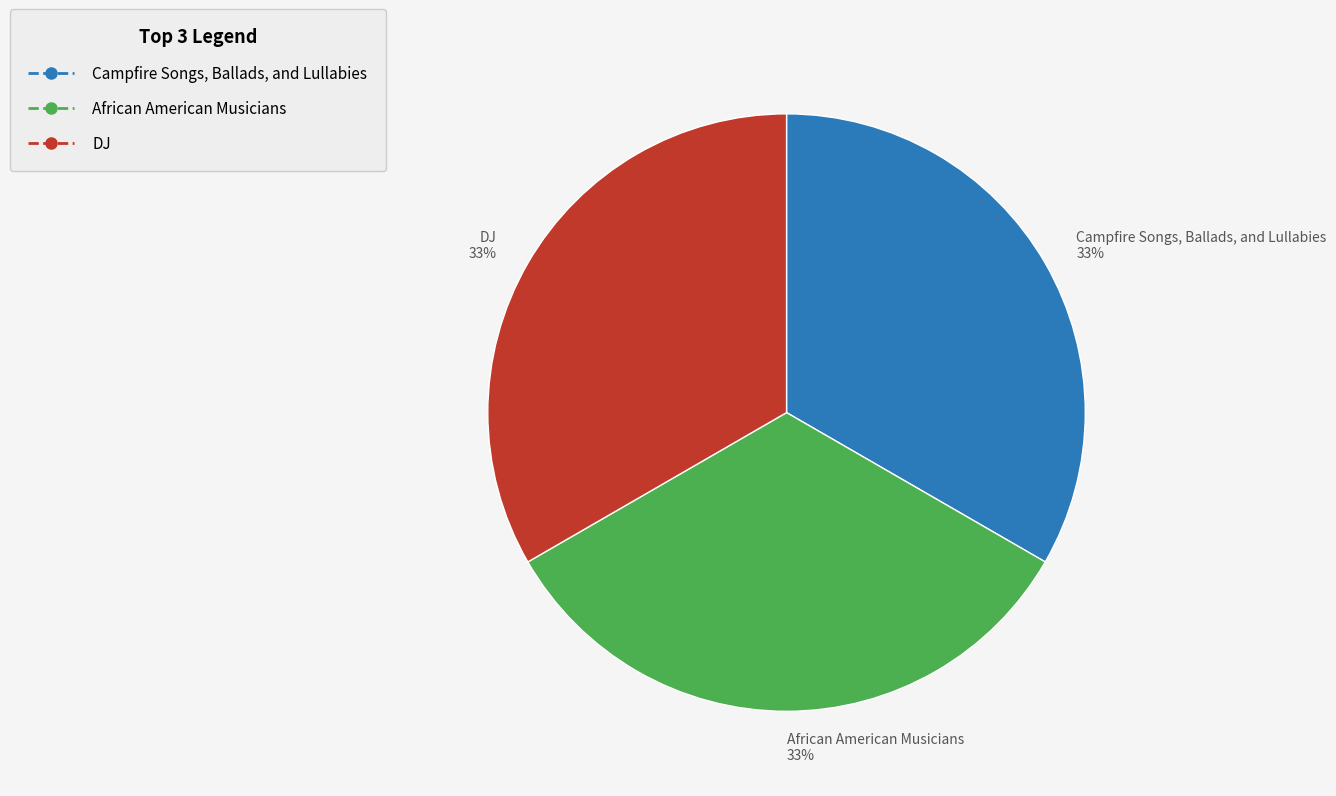

What percentage is the African American Musicians slice, to the nearest percent?

33%